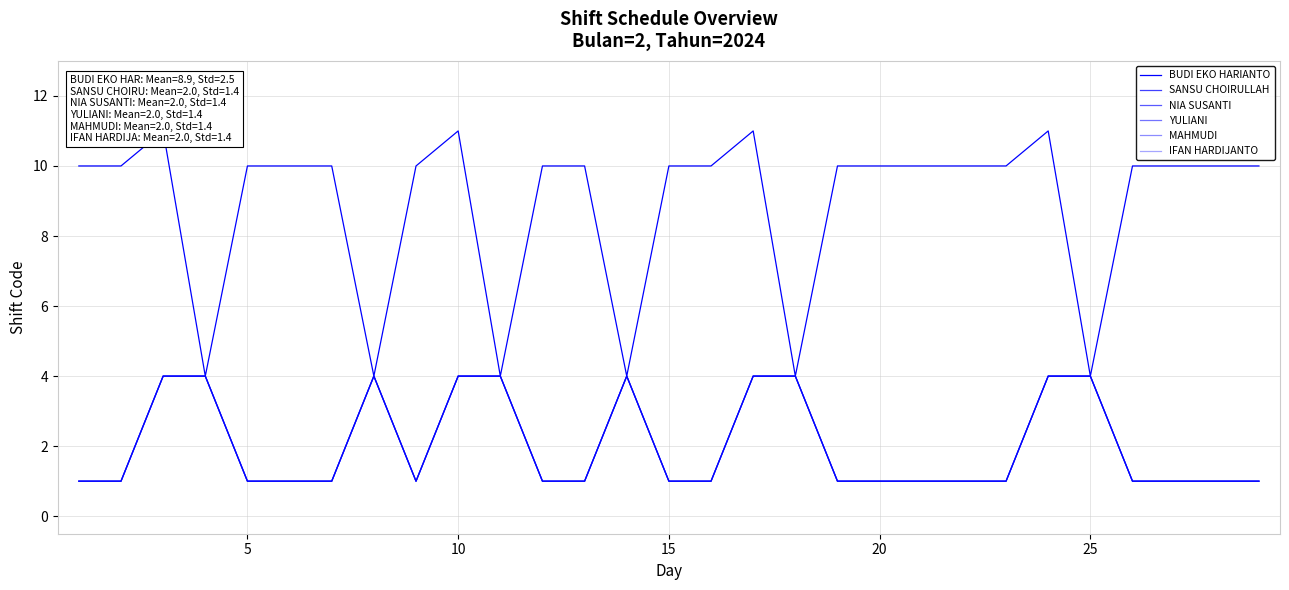

The value of BUDI EKO HARIANTO at 20 is 10. True or false?

True